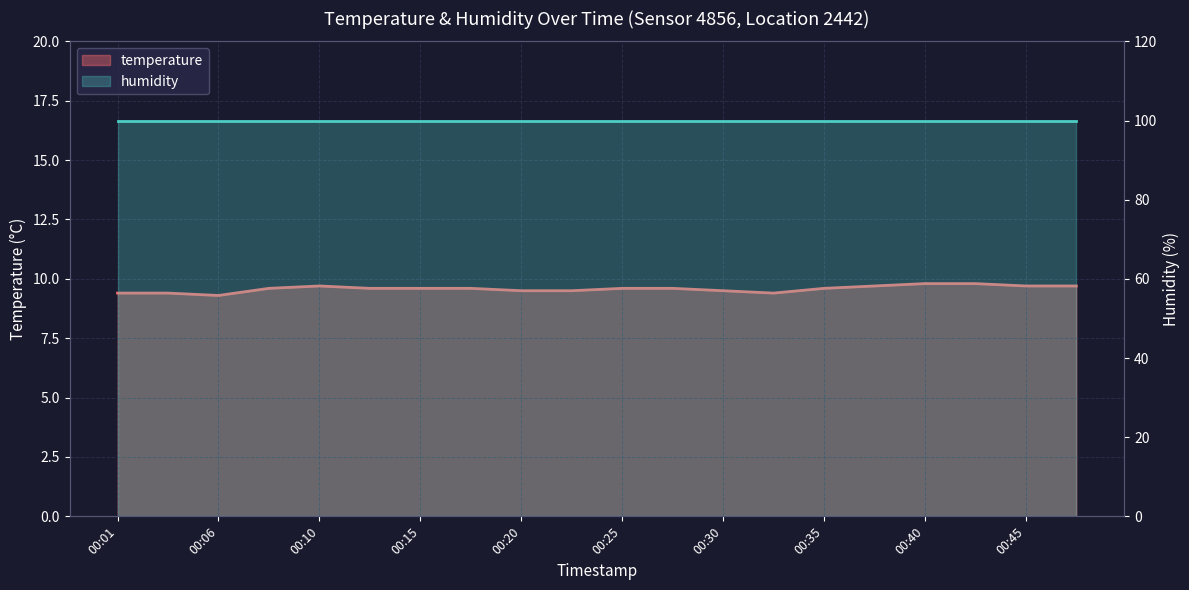

What is the value of the 15th point from the left?

9.6